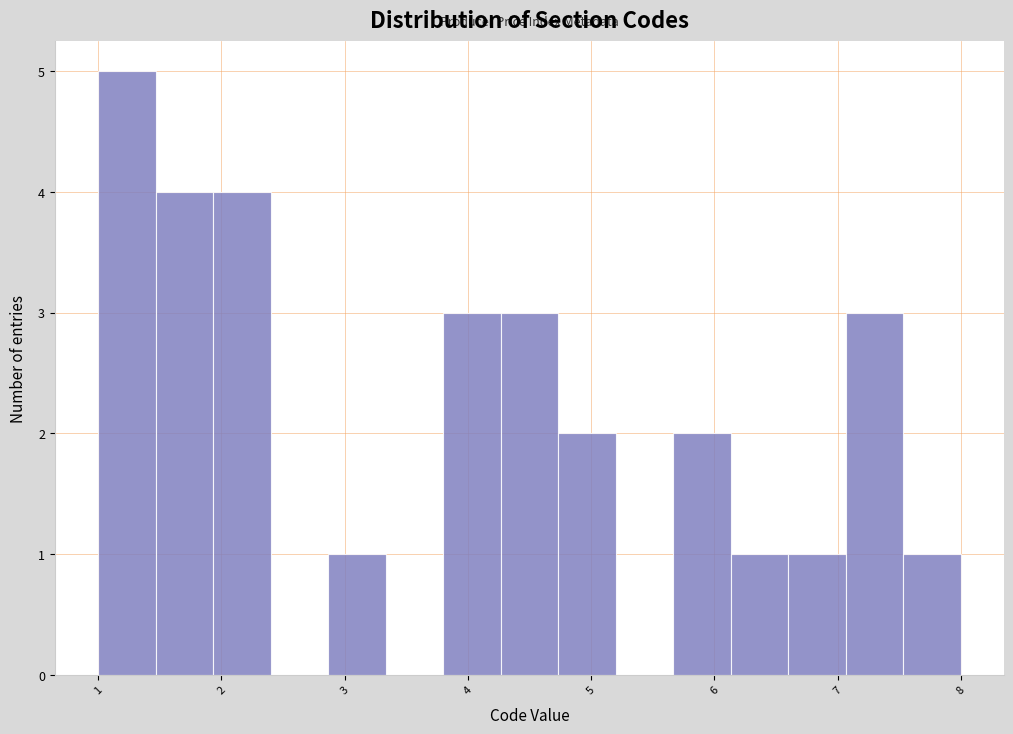

Reading left to right, list every bar in this chart as the range it spans on the x-axis followed by its height. Neither the bar edges nor the heights are printed on the chart, so give them approximately, as read against the axes.

1.0 to 1.5: 5
1.5 to 1.9: 4
1.9 to 2.4: 4
2.4 to 2.9: 0
2.9 to 3.3: 1
3.3 to 3.8: 0
3.8 to 4.3: 3
4.3 to 4.7: 3
4.7 to 5.2: 2
5.2 to 5.7: 0
5.7 to 6.1: 2
6.1 to 6.6: 1
6.6 to 7.1: 1
7.1 to 7.5: 3
7.5 to 8.0: 1